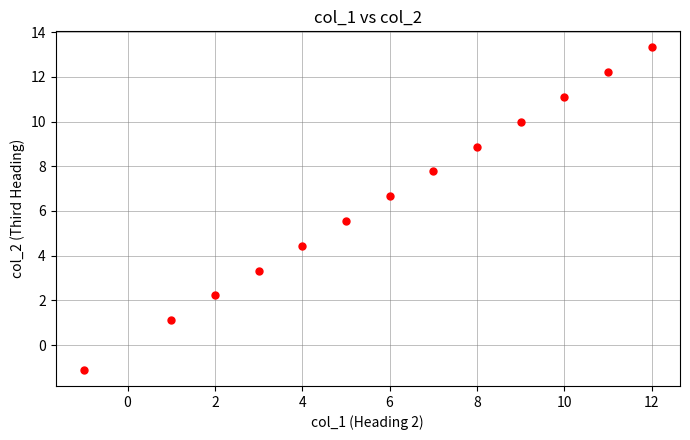

What is the range of X values (max minus min)?

13.0